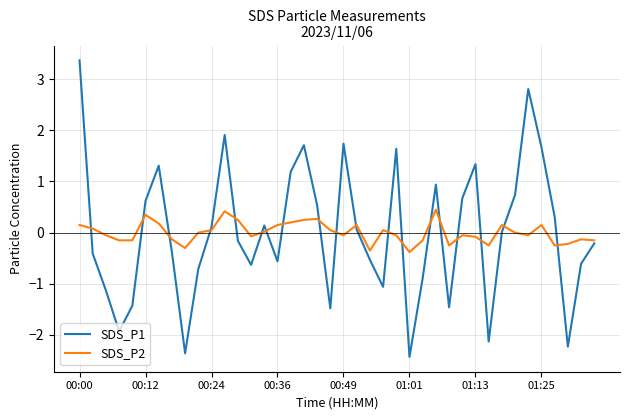

List the series in order of their peak value, lowest first.

SDS_P2, SDS_P1